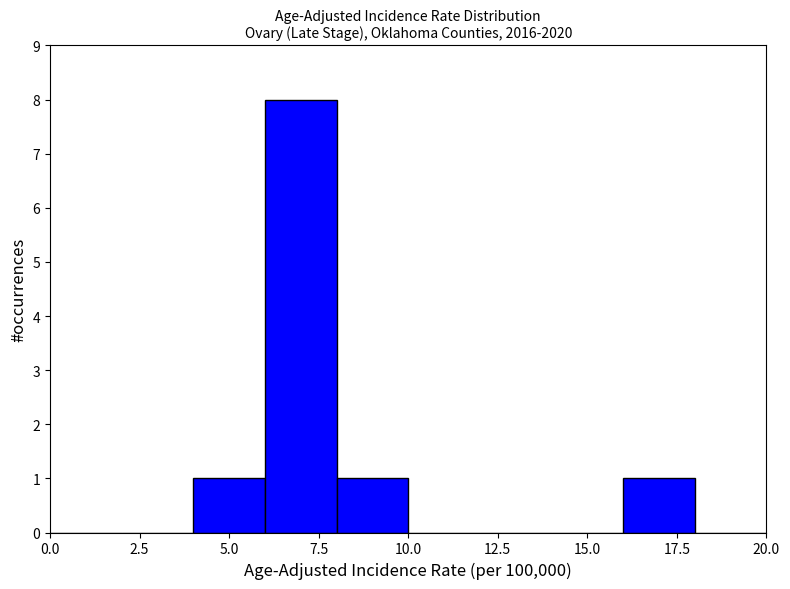

How tall is the bar that spans 6 to 8 on the x-axis? The values are not printed on the chart, so give them approximately, as read against the axis.

8